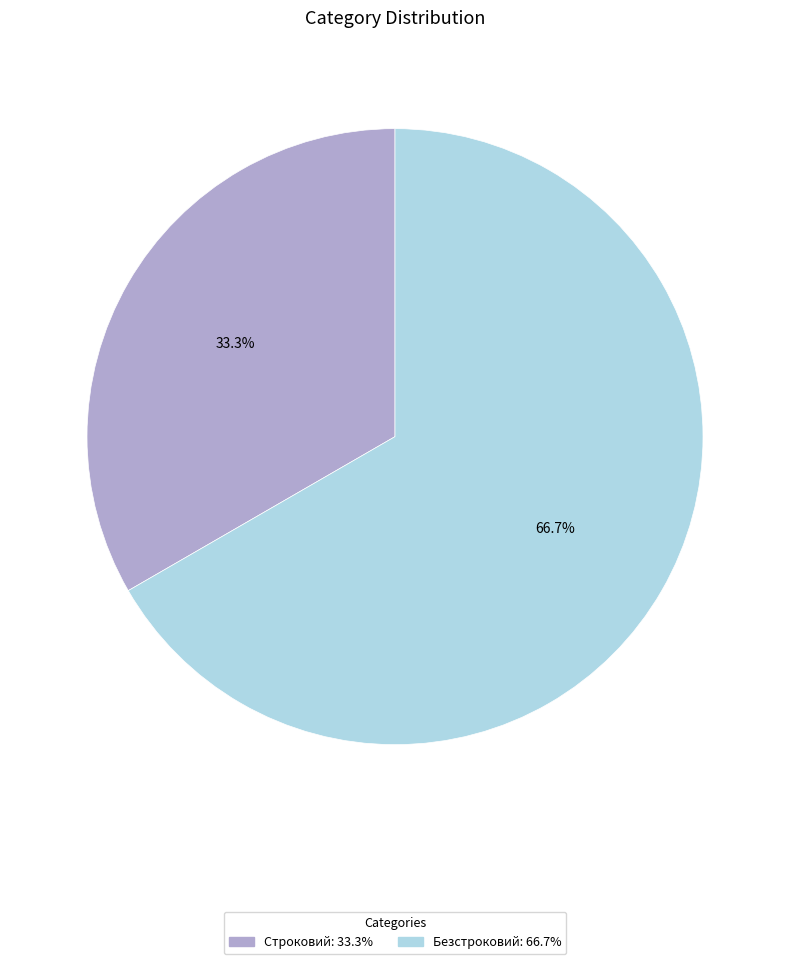

To the nearest percent, what is the combined percentage of Безстроковий and Строковий?

100%